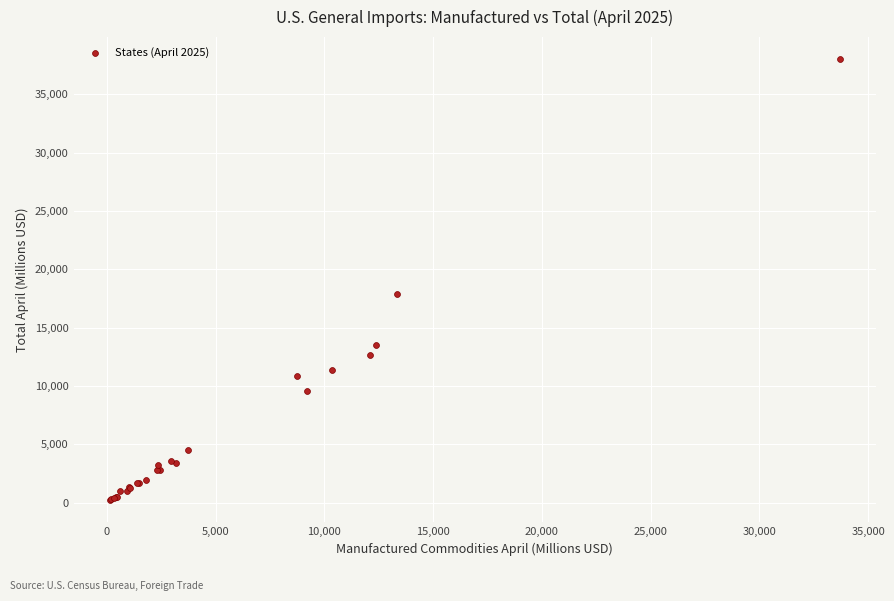

What Y value in the scatter plot is closest to 19105?

17864.6